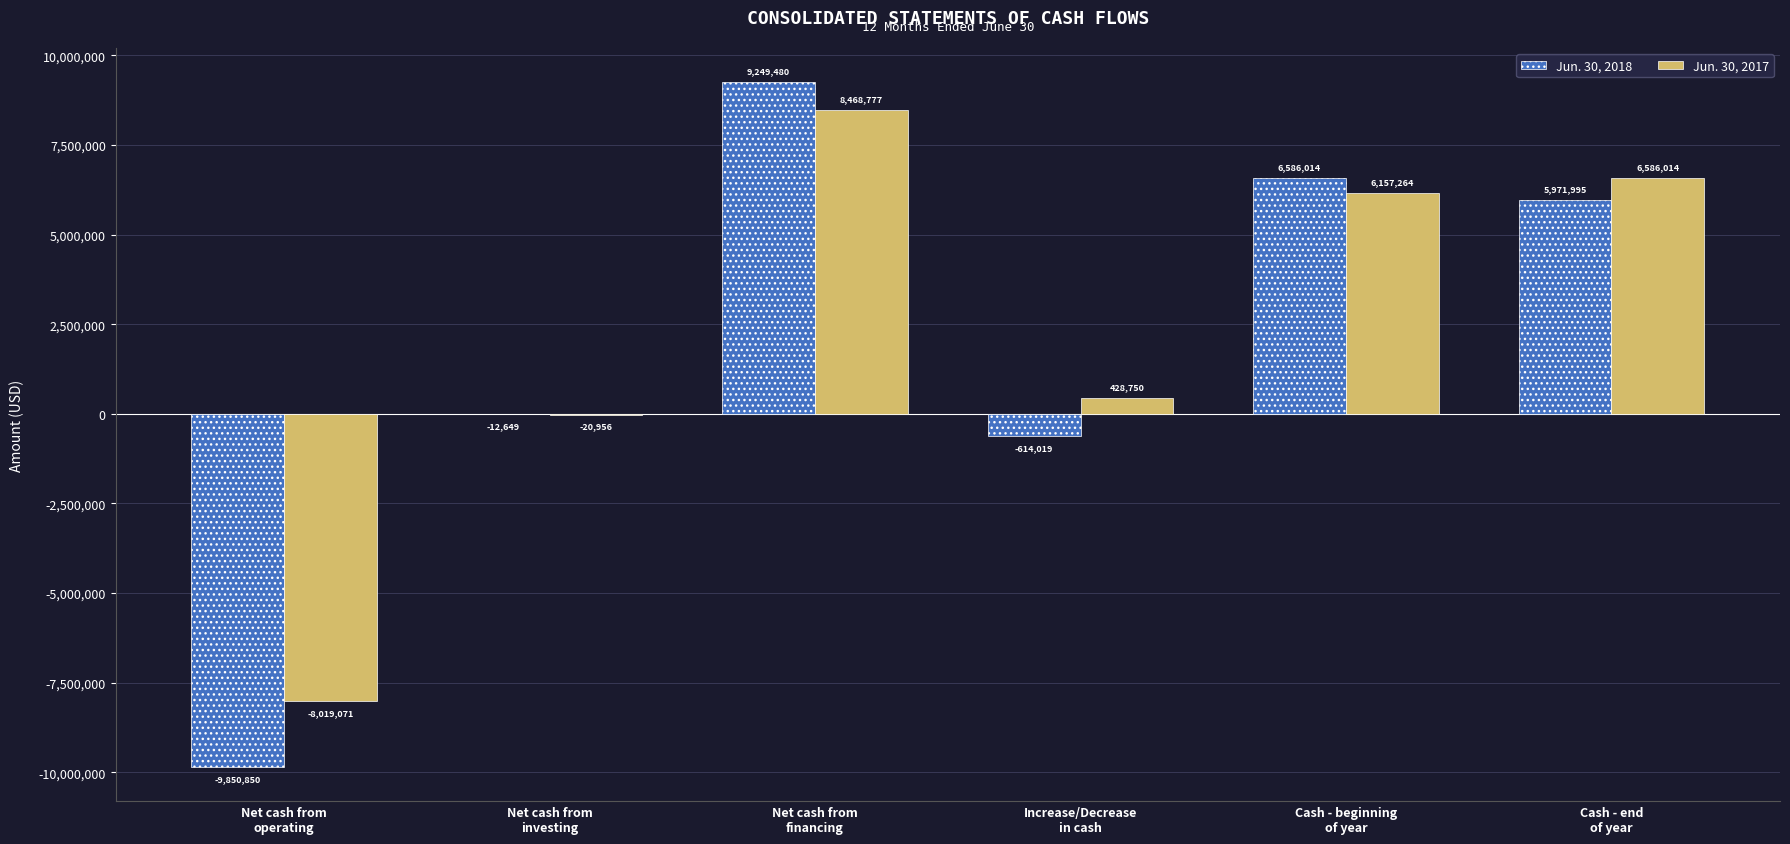

Reading right to left, transcribe all the data shown in this chart.

Jun. 30, 2018: 5971995	6586014	-614019	9249480	-12649	-9850850
Jun. 30, 2017: 6586014	6157264	428750	8468777	-20956	-8019071